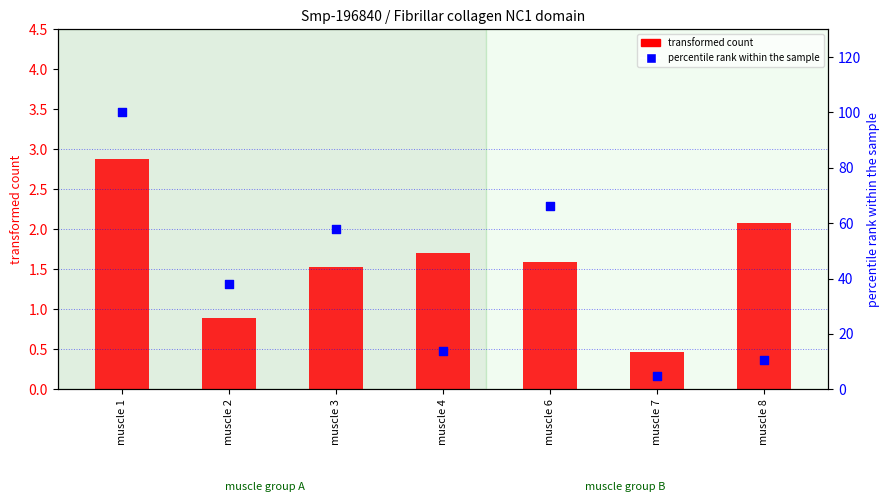

At how many categories does at least one series exceed 29?

4